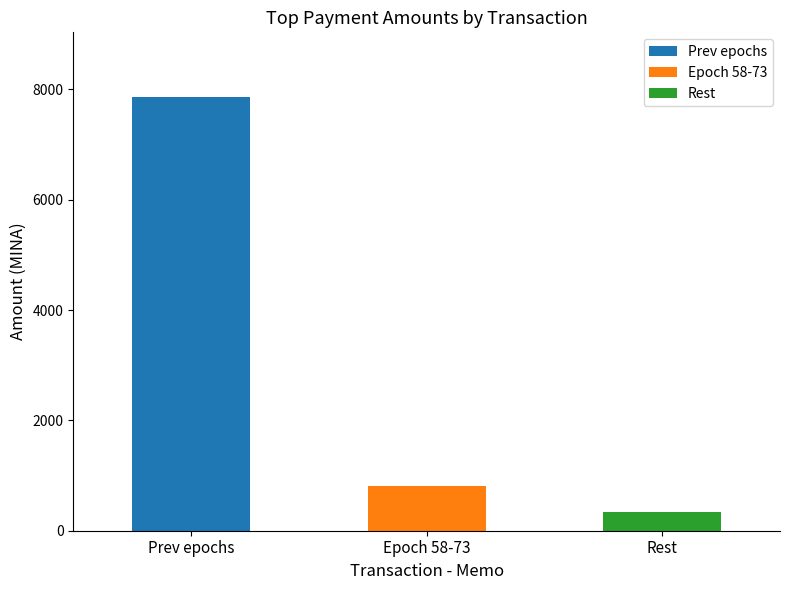

What is the change in value from Epoch 58-73 to Rest?

-465.8